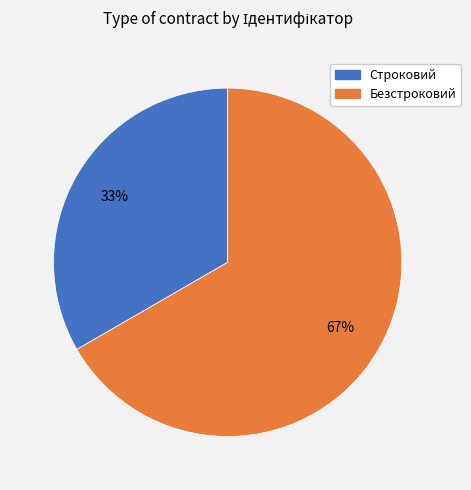

Is the sum of Строковий and Безстроковий greater than half?

Yes